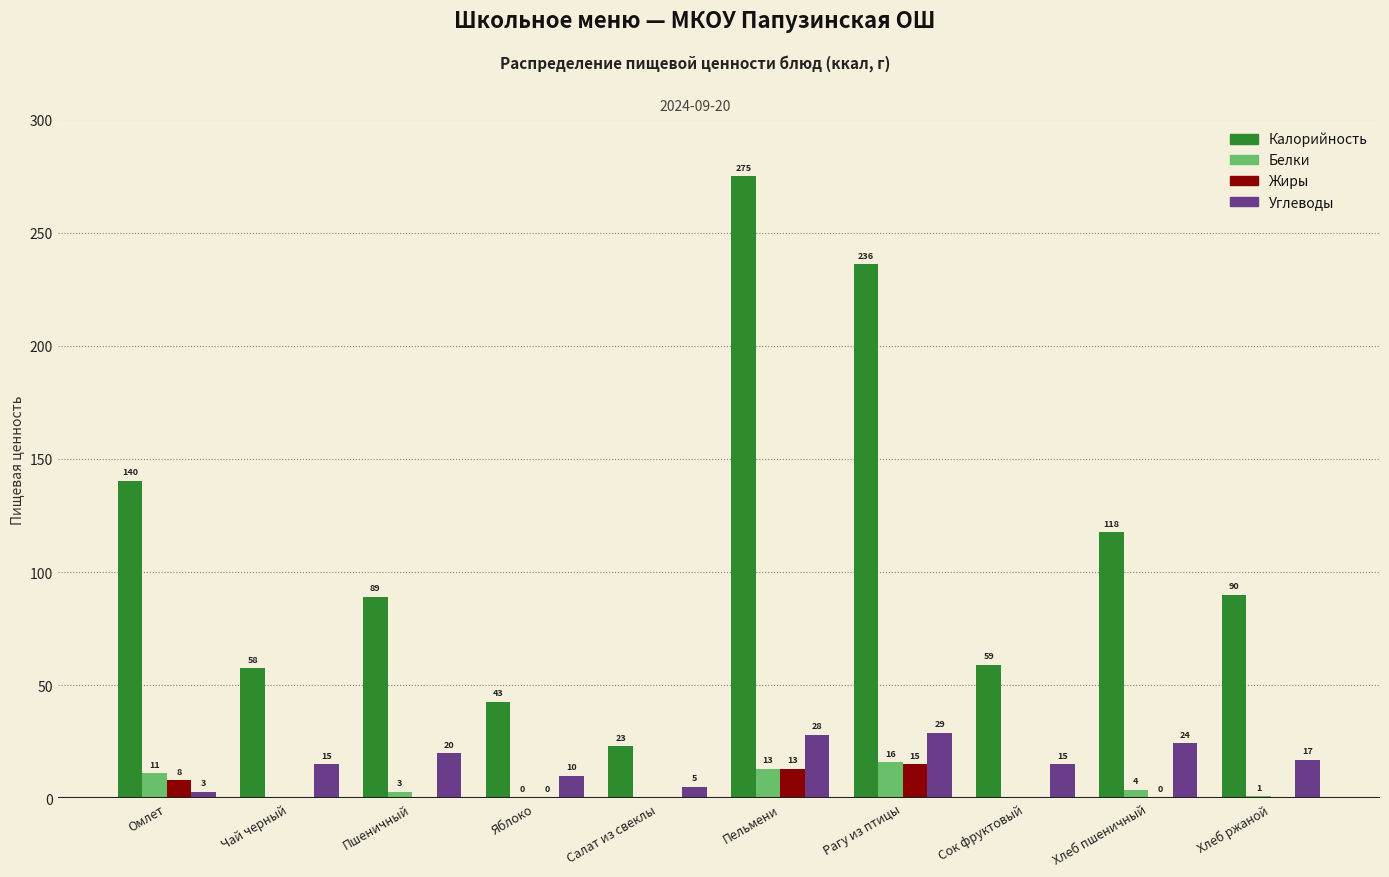

True or false: Белки has a value of 11.0 at Омлет.

True